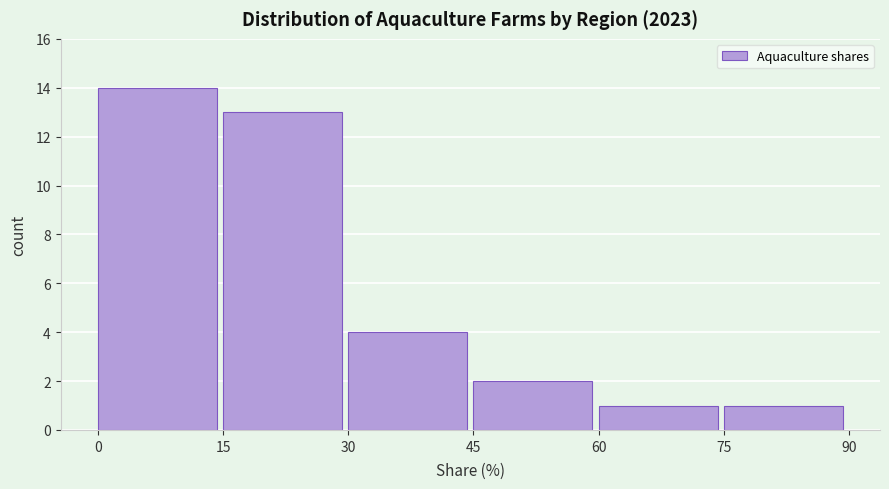

Which range on the x-axis has the tallest bar?

0 to 15